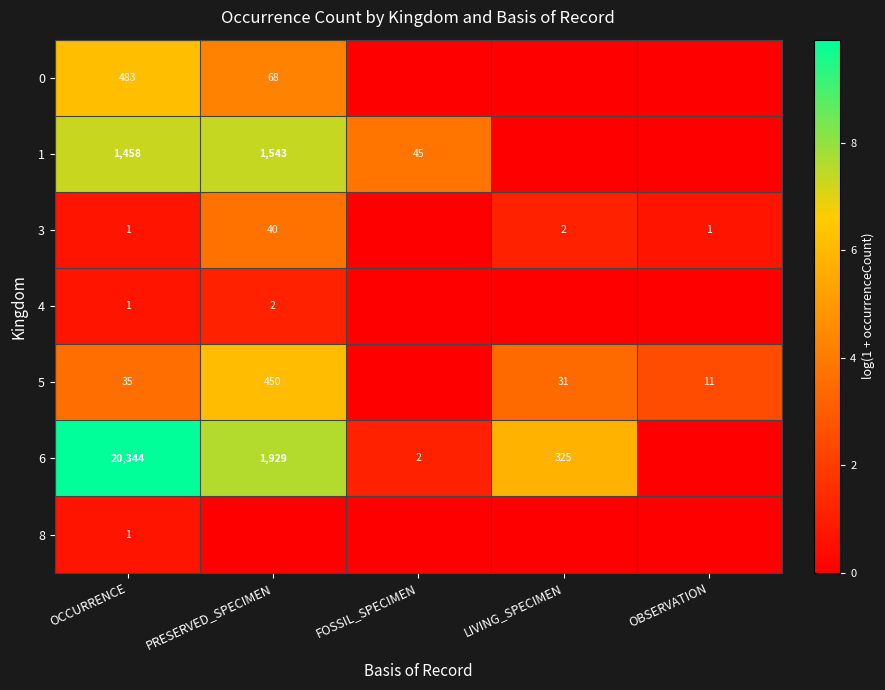

Is it true that 3 equals 70 at PRESERVED_SPECIMEN?

False